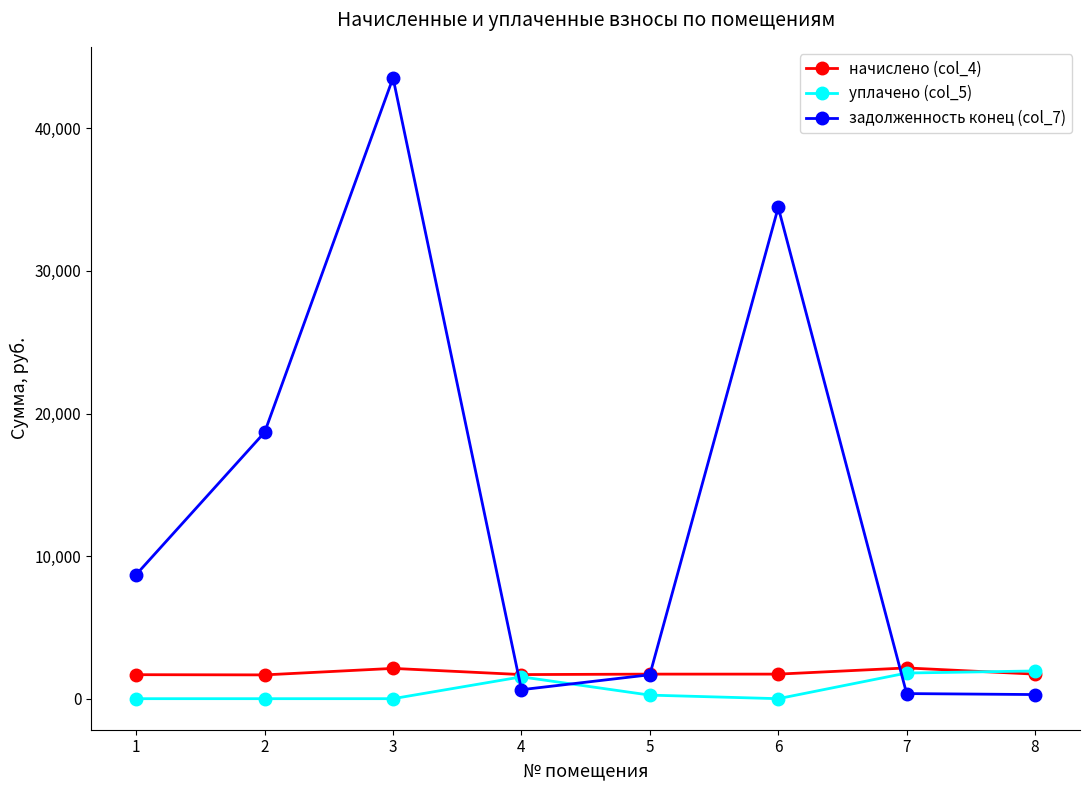

True or false: задолженность конец (col_7) and уплачено (col_5) intersect in this chart.

True